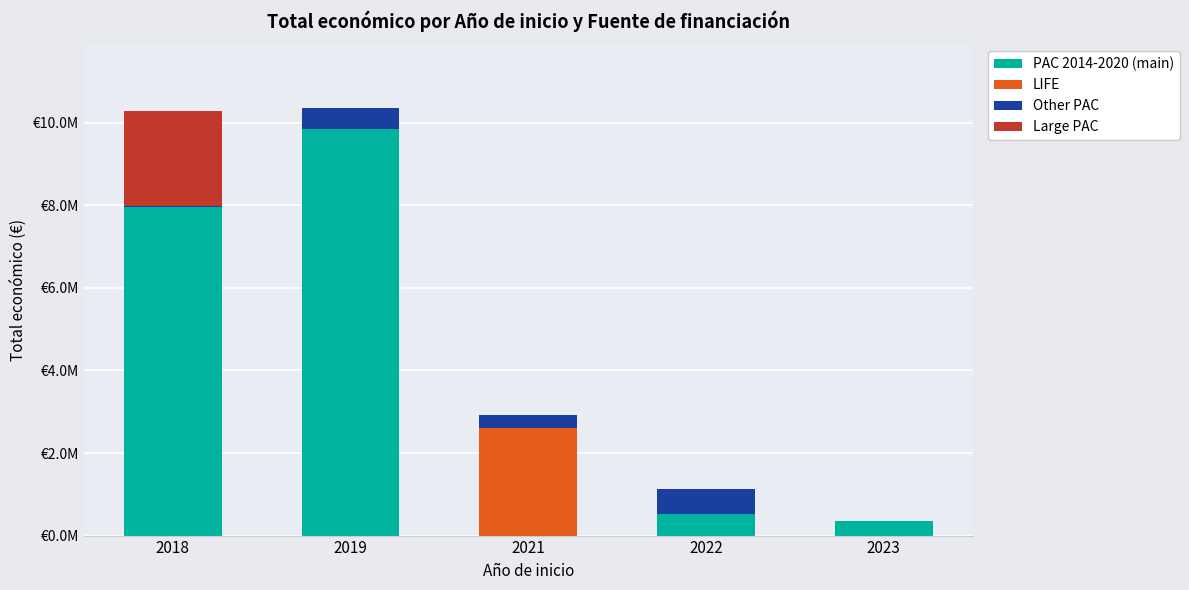

At which label does PAC 2014-2020 (main) reach its peak?

2019